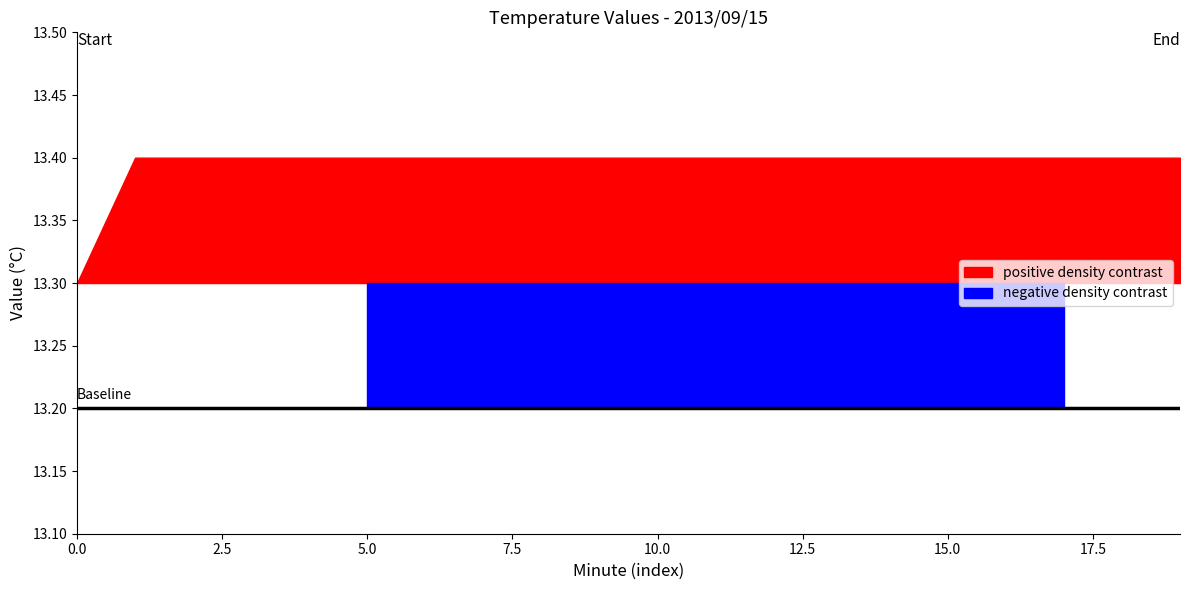

True or false: negative density contrast and positive density contrast intersect in this chart.

False